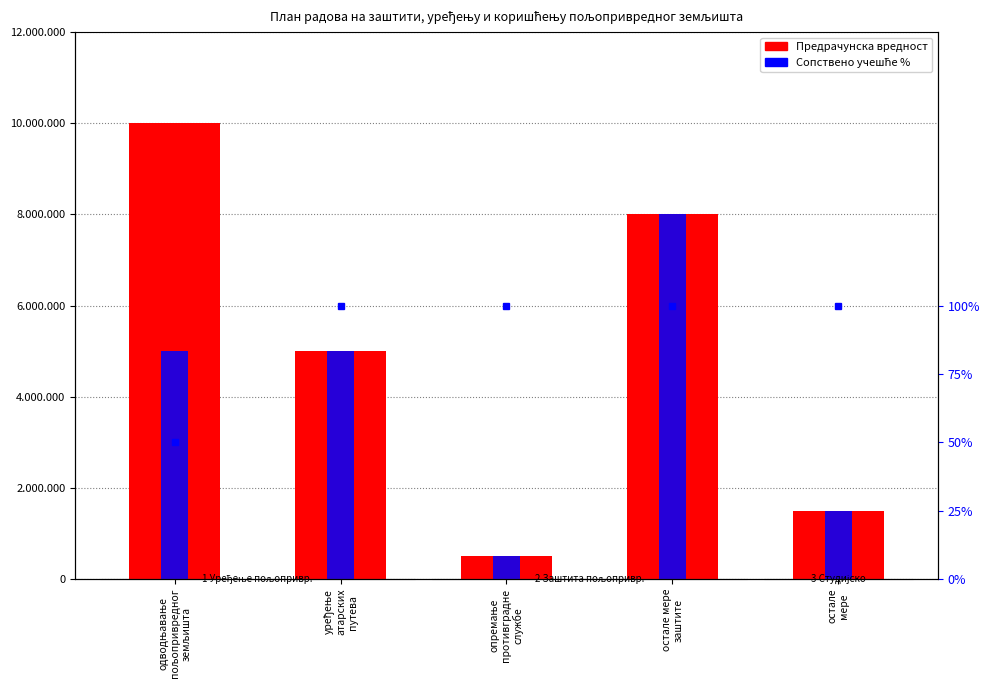

What is the difference between the maximum and second lowest values in the Сопствено учешће series?

6500000